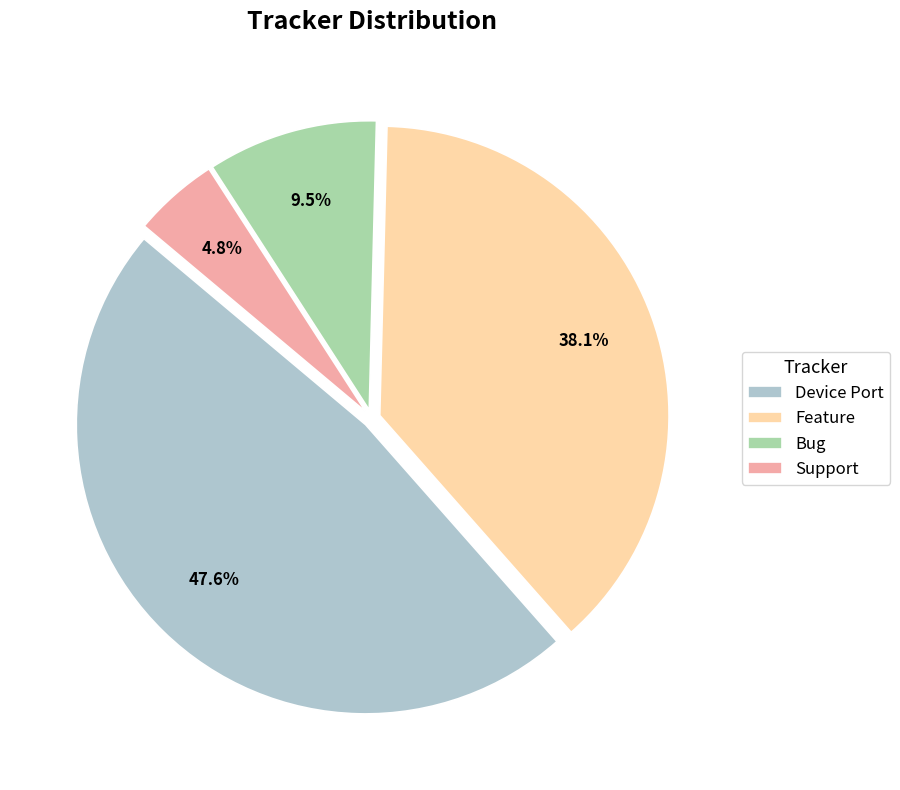

What is the smallest slice in the pie chart?

Support